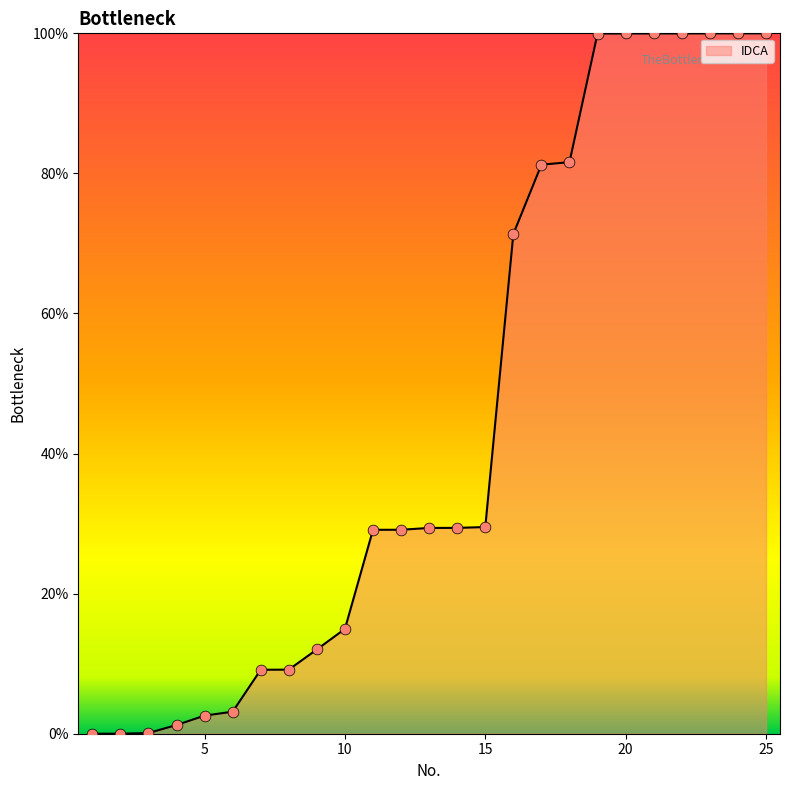

What is the greatest value displayed?

100.0